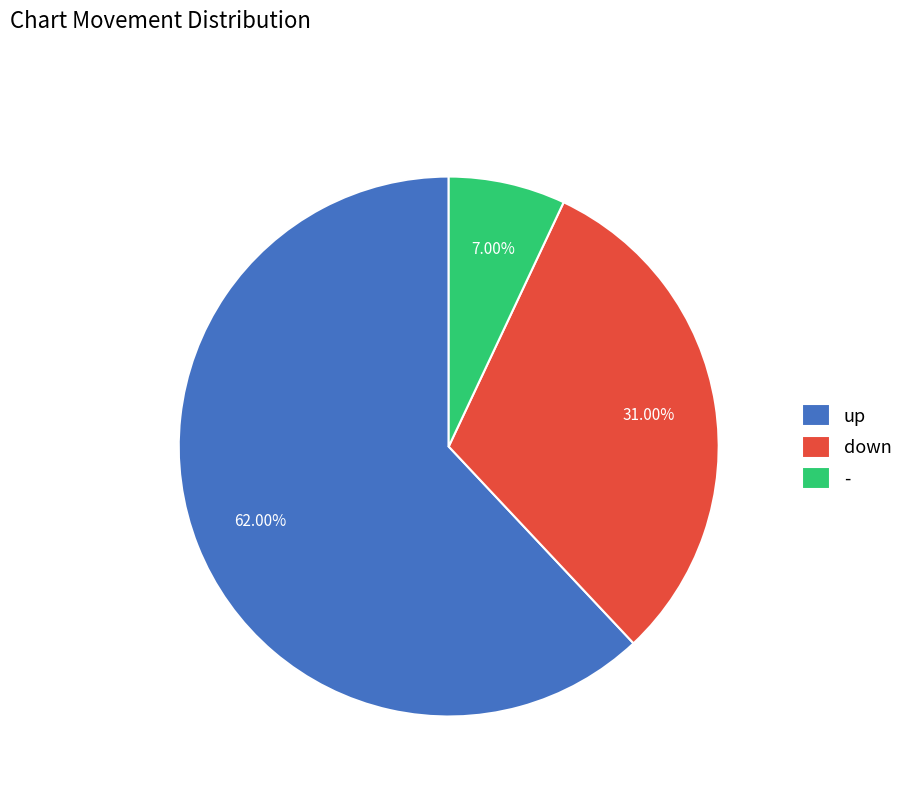

The up slice represents 57% of the pie. True or false?

False